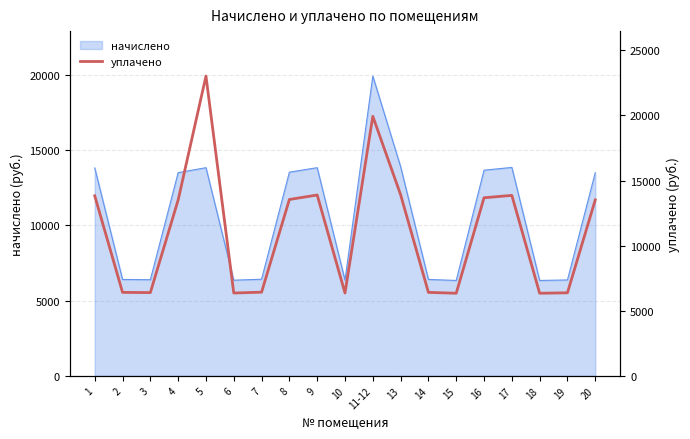

What is the label of the 2nd point from the right?

19